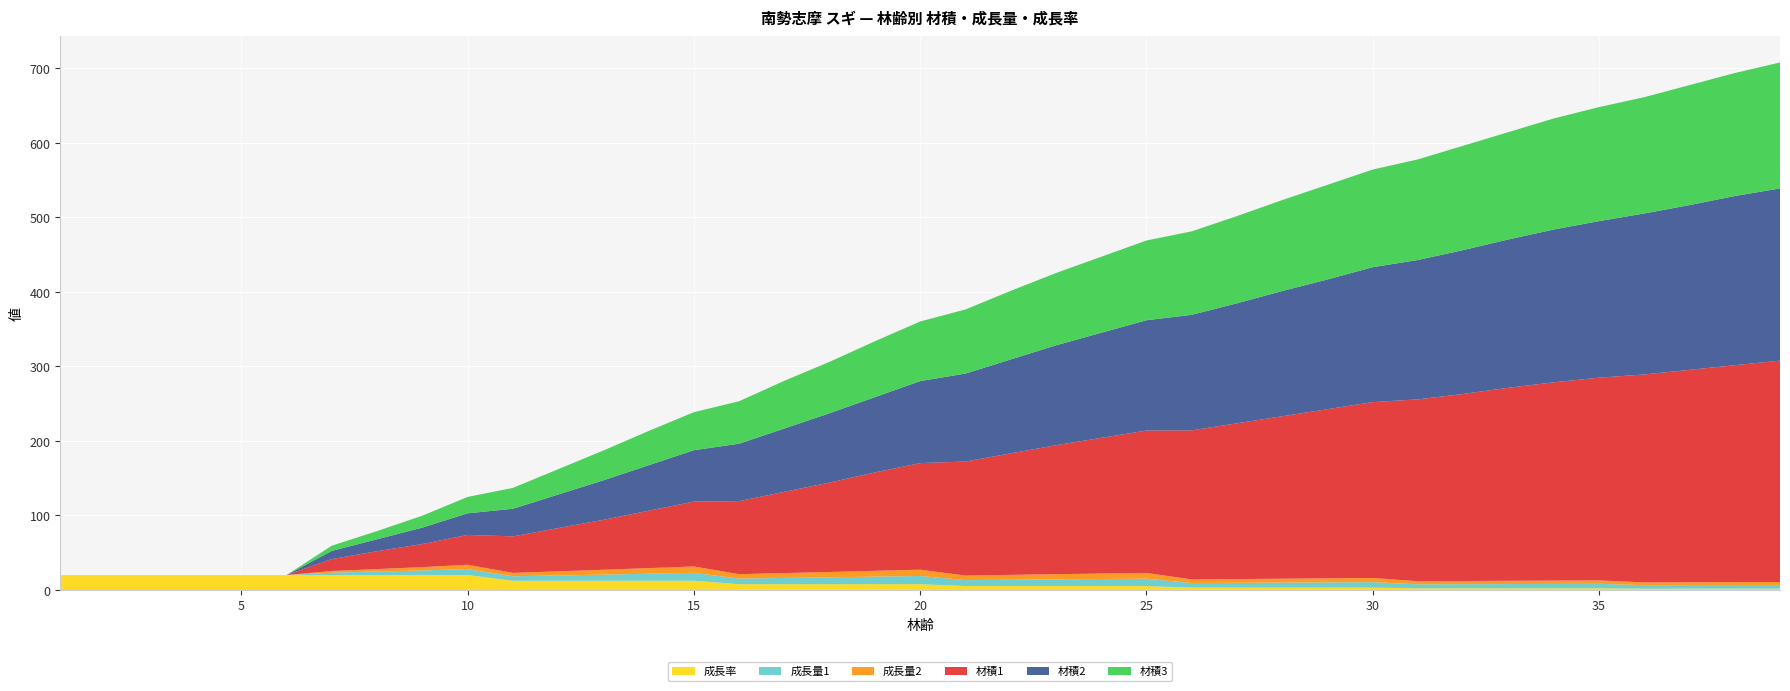

Reading left to right, transcribe all the data shown in this chart.

成長率: 20.0	20.0	20.0	20.0	20.0	20.0	20.0	20.0	20.0	20.0	12.3	12.3	12.3	12.3	12.3	7.7	7.7	7.7	7.7	7.7	5.2	5.2	5.2	5.2	5.2	3.1	3.1	3.1	3.1	3.1	2.2	2.2	2.2	2.2	2.2	1.7	1.7	1.7	1.7
成長量1: 0.0	0.0	0.0	0.0	0.0	0.0	3.2	4.8	6.2	8.0	6.0	7.1	8.2	9.5	10.7	7.5	8.4	9.2	10.2	11.0	8.0	8.5	9.0	9.5	9.9	6.2	6.5	6.8	7.0	7.3	5.4	5.5	5.7	5.9	6.0	4.7	4.8	4.9	5.0
成長量2: 0.0	0.0	0.0	0.0	0.0	0.0	2.2	3.2	4.4	5.8	4.6	5.5	6.5	7.5	8.5	5.9	6.5	7.2	7.8	8.5	6.1	6.6	7.0	7.3	7.7	4.8	5.0	5.2	5.4	5.6	4.1	4.2	4.4	4.5	4.6	3.7	3.8	3.9	3.9
材積1: 0.0	0.0	0.0	0.0	0.0	0.0	16.0	24.0	31.0	40.0	49.0	58.0	67.0	77.0	87.0	98.0	109.0	120.0	132.0	143.0	153.0	163.0	173.0	182.0	191.0	200.0	209.0	218.0	227.0	236.0	244.0	251.0	259.0	266.0	272.0	279.0	285.0	291.0	297.0
材積2: 0.0	0.0	0.0	0.0	0.0	0.0	11.0	16.0	22.0	29.0	37.0	45.0	53.0	61.0	69.0	77.0	85.0	93.0	101.0	110.0	118.0	126.0	134.0	141.0	148.0	155.0	161.0	168.0	174.0	181.0	187.0	193.0	199.0	205.0	210.0	216.0	221.0	227.0	231.0
材積3: 0.0	0.0	0.0	0.0	0.0	0.0	7.0	11.0	16.0	22.0	28.0	34.0	40.0	46.0	51.0	57.0	64.0	69.0	75.0	80.0	86.0	92.0	97.0	102.0	107.0	112.0	117.0	122.0	127.0	131.0	135.0	140.0	144.0	149.0	153.0	156.0	161.0	165.0	169.0